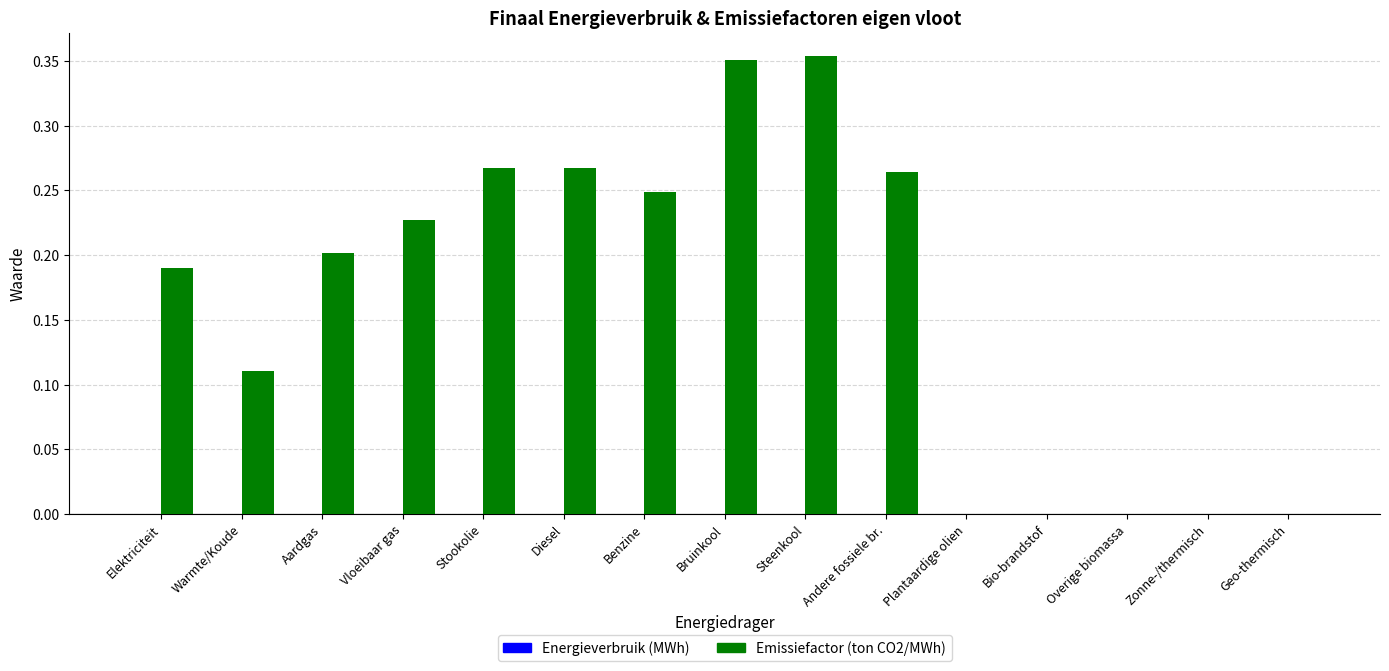

Which has a higher value, Elektriciteit or Bio-brandstof?

Elektriciteit